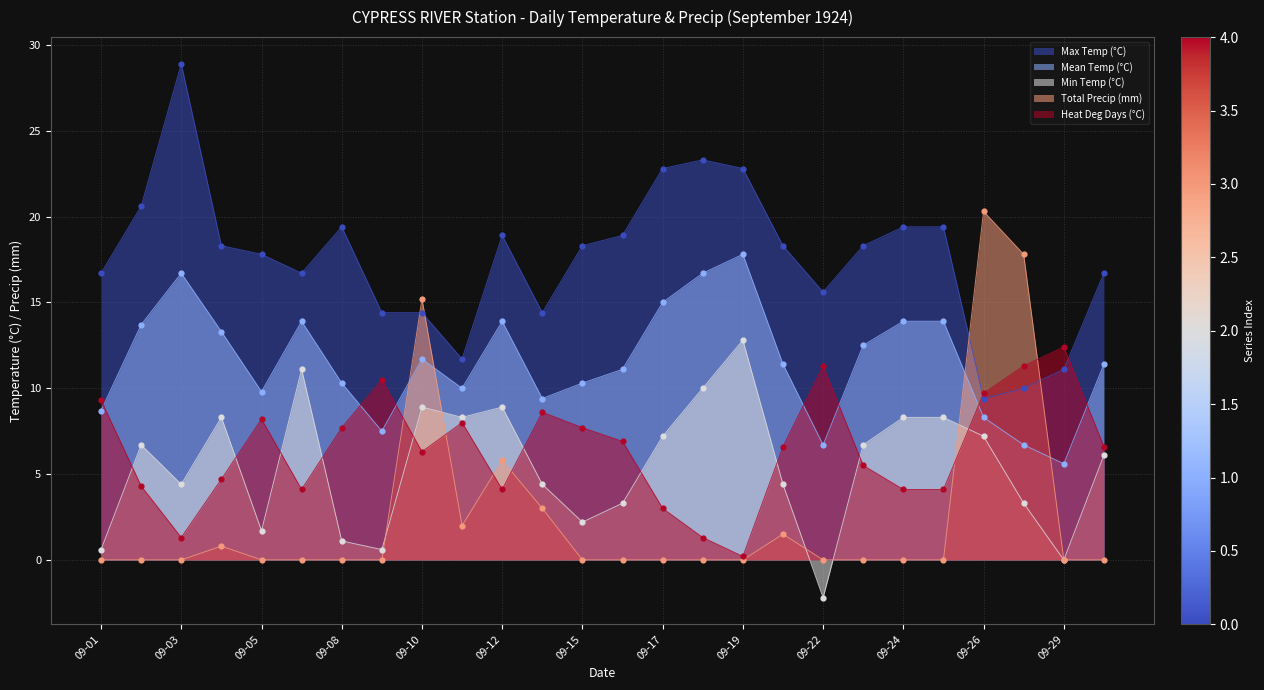

What are all the series names shown in the legend?

Max Temp (°C), Mean Temp (°C), Min Temp (°C), Total Precip (mm), Heat Deg Days (°C)